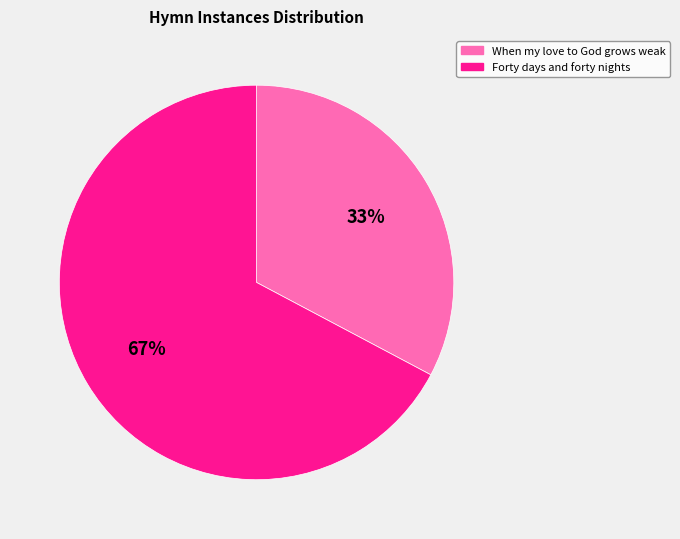

What is the smallest slice in the pie chart?

When my love to God grows weak